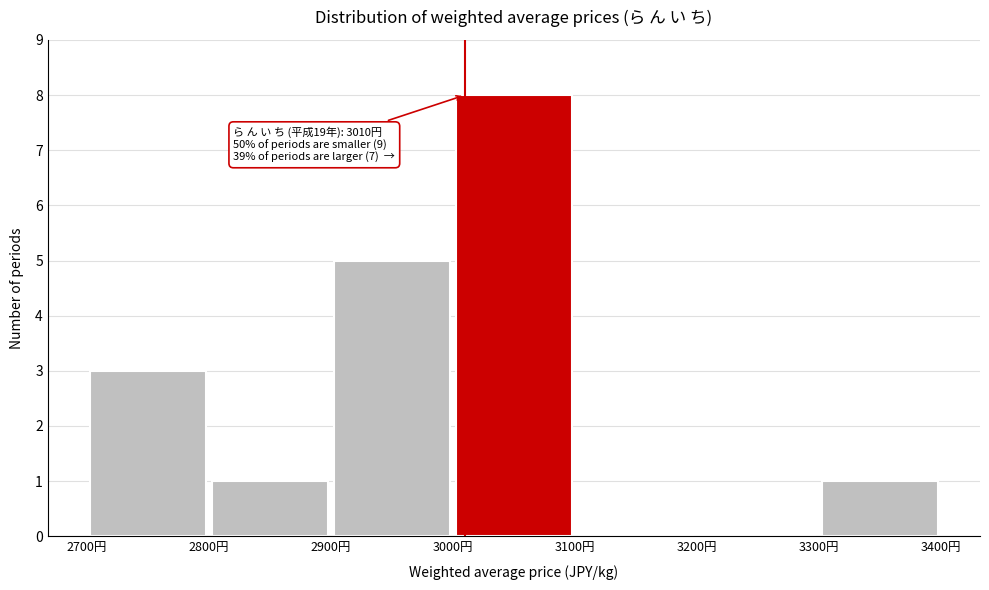

Which range on the x-axis has the tallest bar?

3000 to 3100